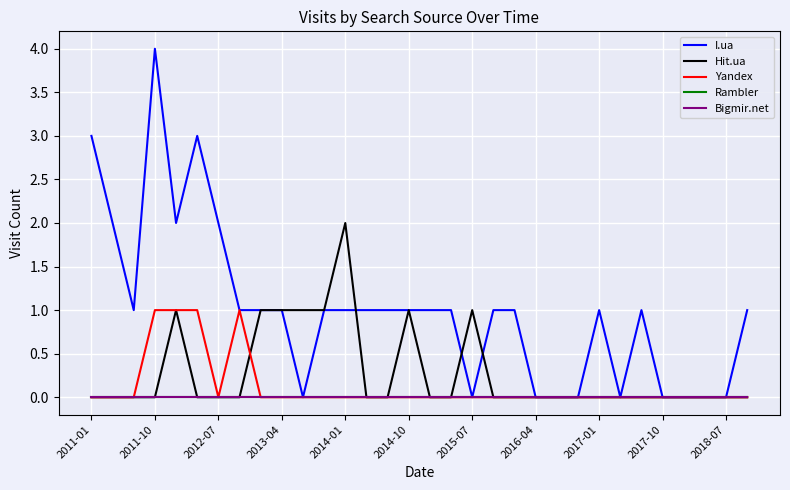

Is this an area chart (filled region under the line)?

No